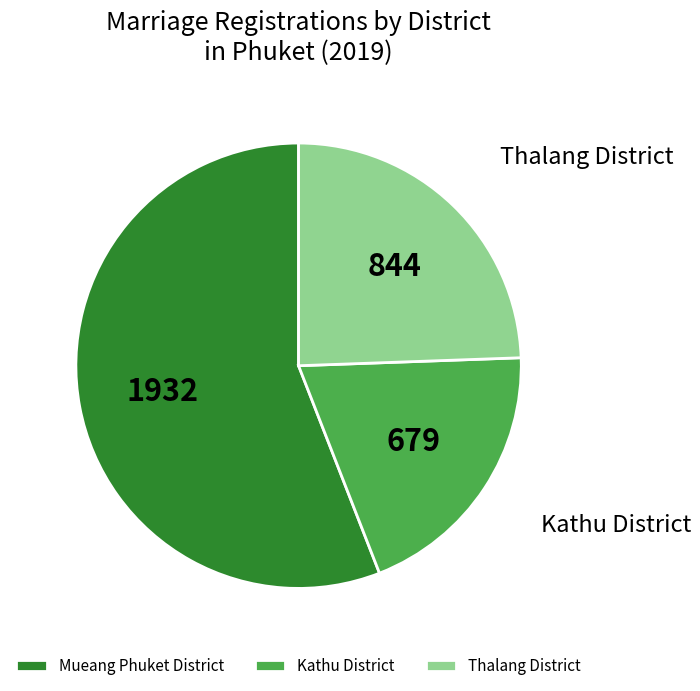

The Thalang District slice represents 24% of the pie. True or false?

True